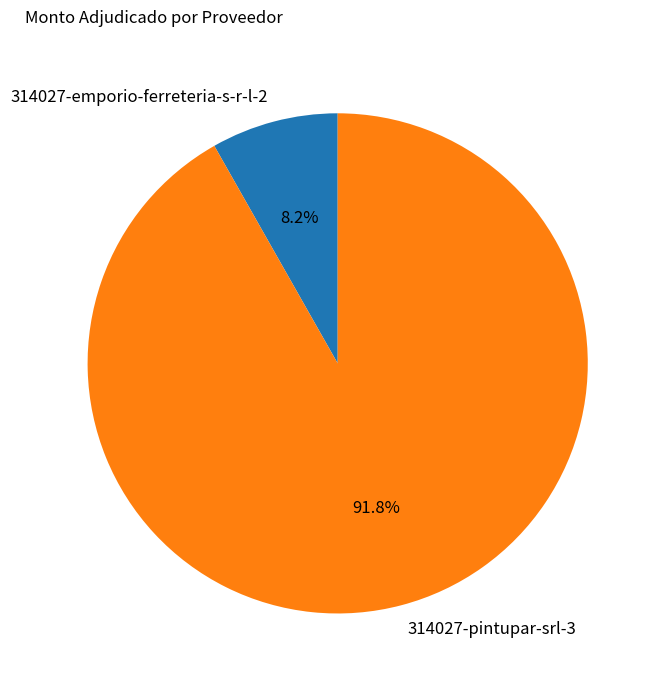

How many slices are in this pie chart?

2